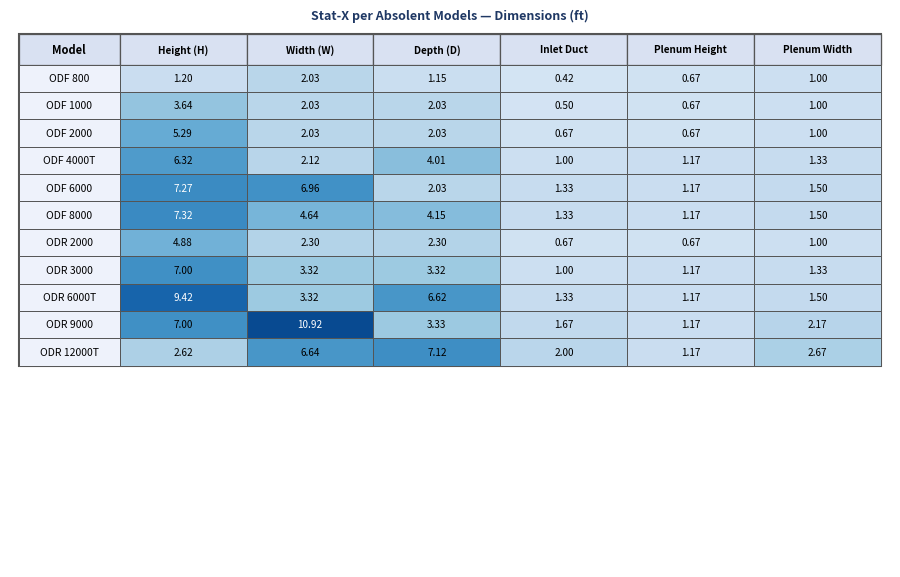

Rank the series at 1 from lowest to highest value.

ODF 800, ODF 1000, ODF 2000, ODF 4000T, ODR 2000, ODR 3000, ODR 6000T, ODF 8000, ODR 12000T, ODF 6000, ODR 9000